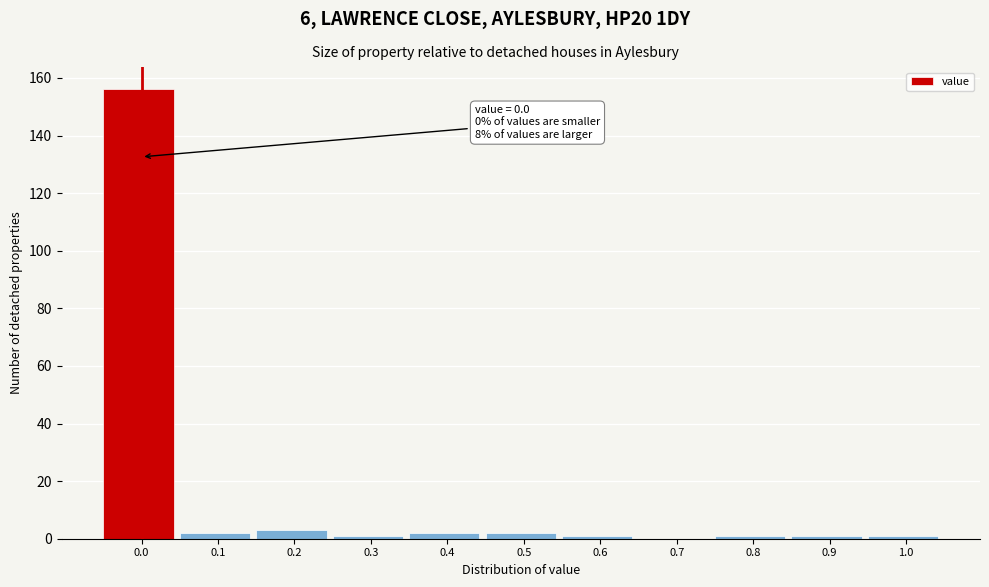

Reading left to right, list all the values displayed in this chart.

0.0=156	0.1=2	0.2=3	0.3=1	0.4=2	0.5=2	0.6=1	0.7=0	0.8=1	0.9=1	1.0=1